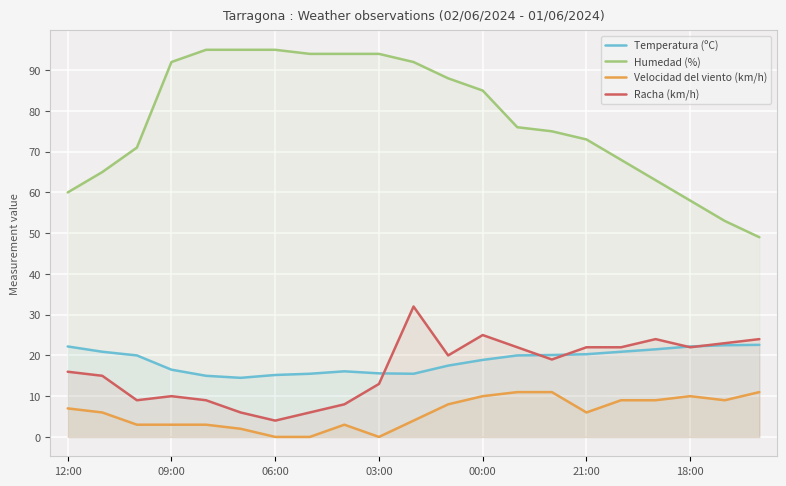

What is the spread (max minus min) of values at 09:00?

89.0